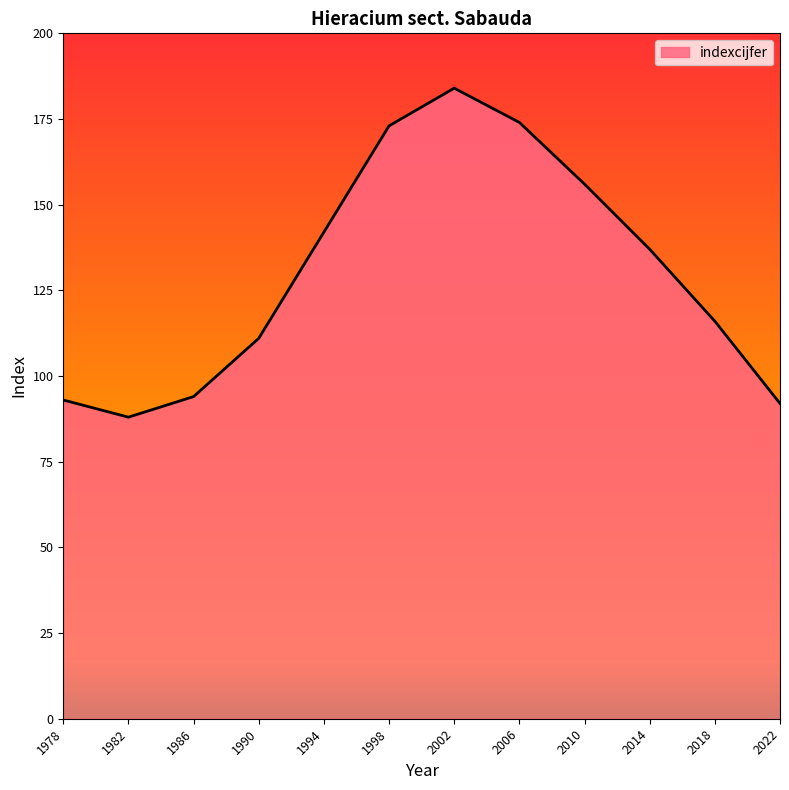

Is it true that the value at 2002 is 329?

False